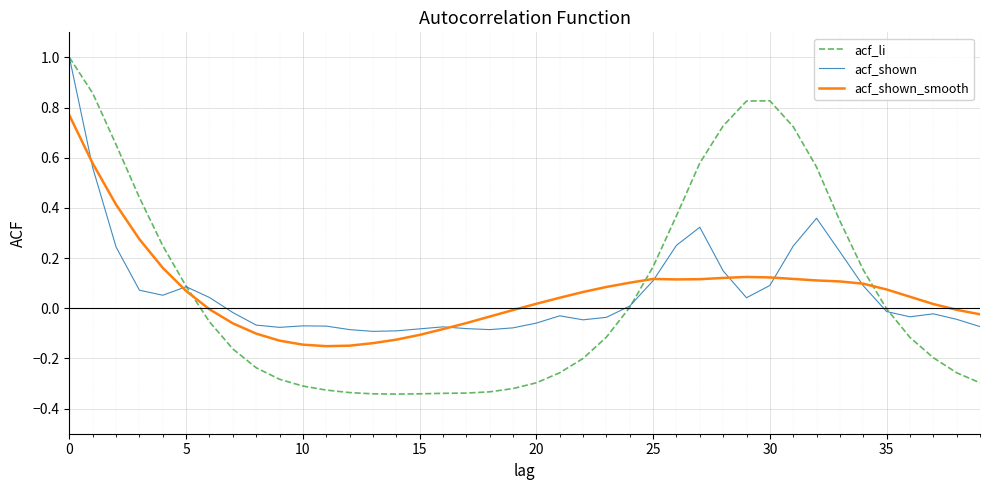

What is the greatest value displayed?

1.0